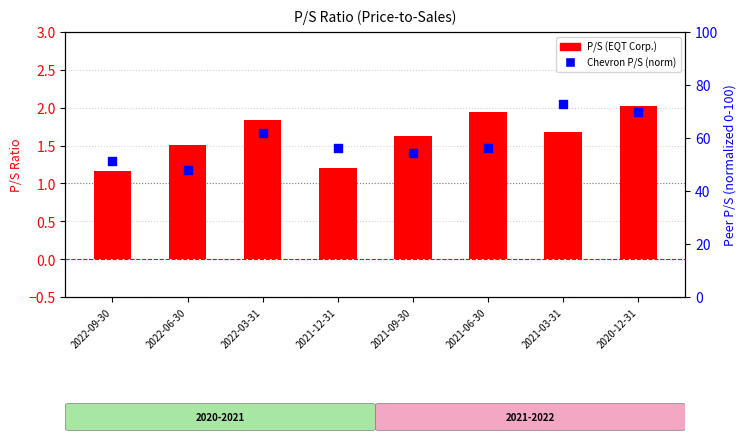

What is the total value across all series at 2021-09-30?

56.0